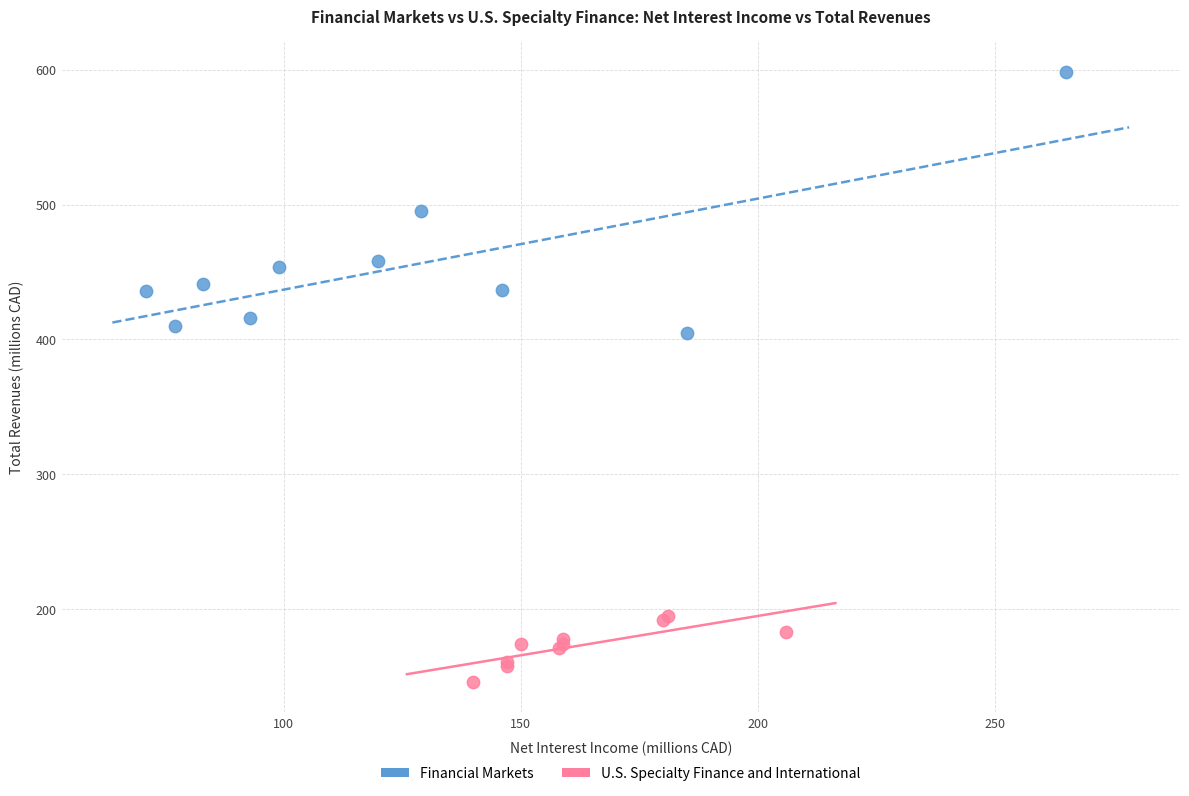

Which series reaches the maximum Y coordinate?

Financial Markets